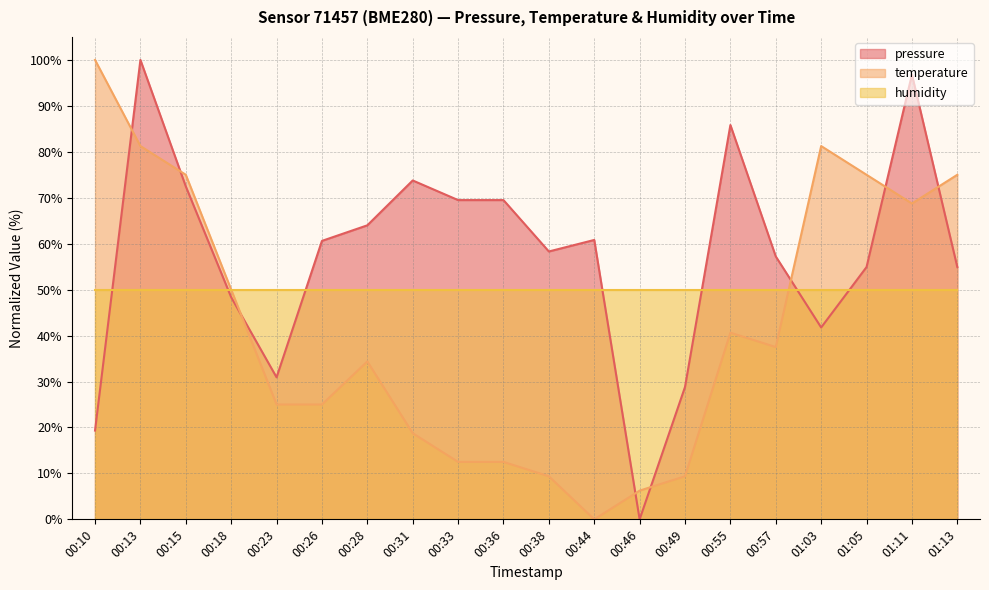

Rank the series by their average value, from lowest to highest.

temperature, humidity, pressure